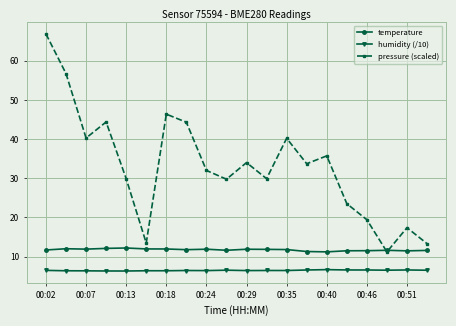

Which series has the widest spread of values?

pressure (scaled)